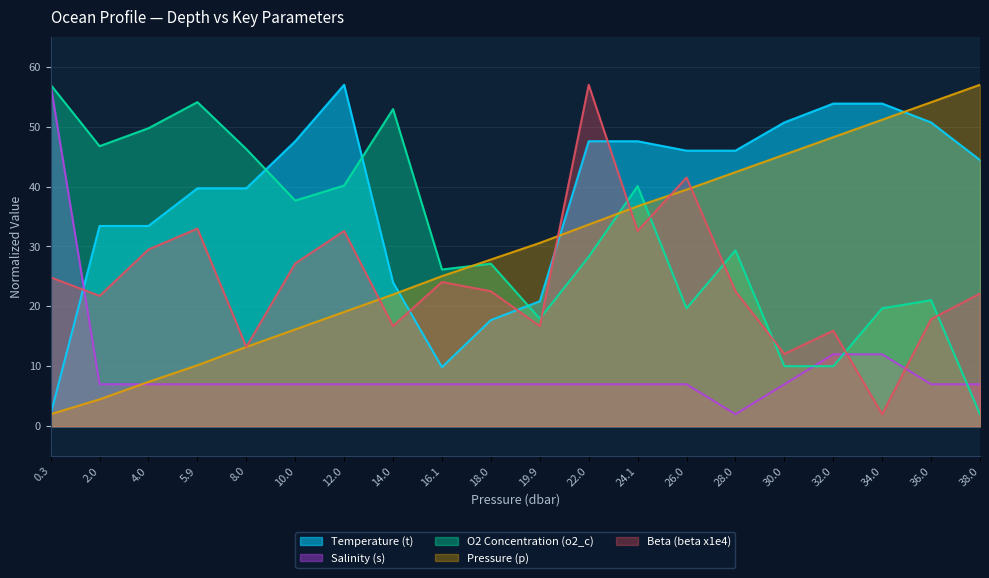

Which has a higher value, 19.9 or 38.0?

38.0